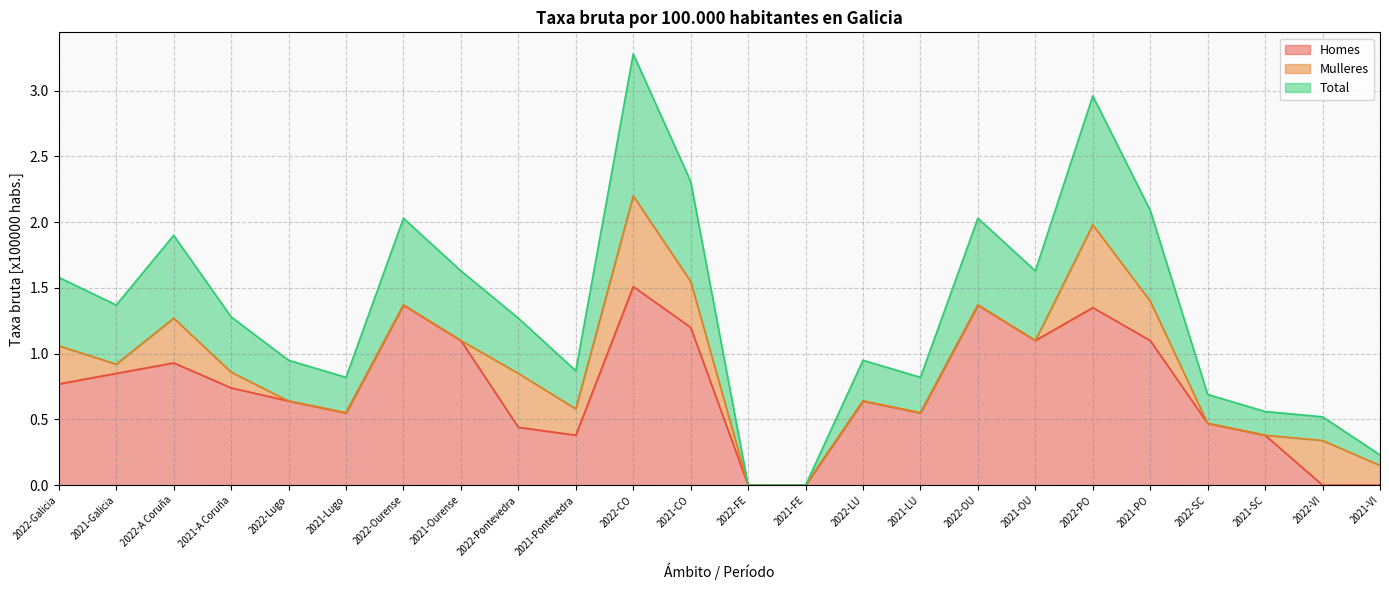

Which series has the widest spread of values?

Total